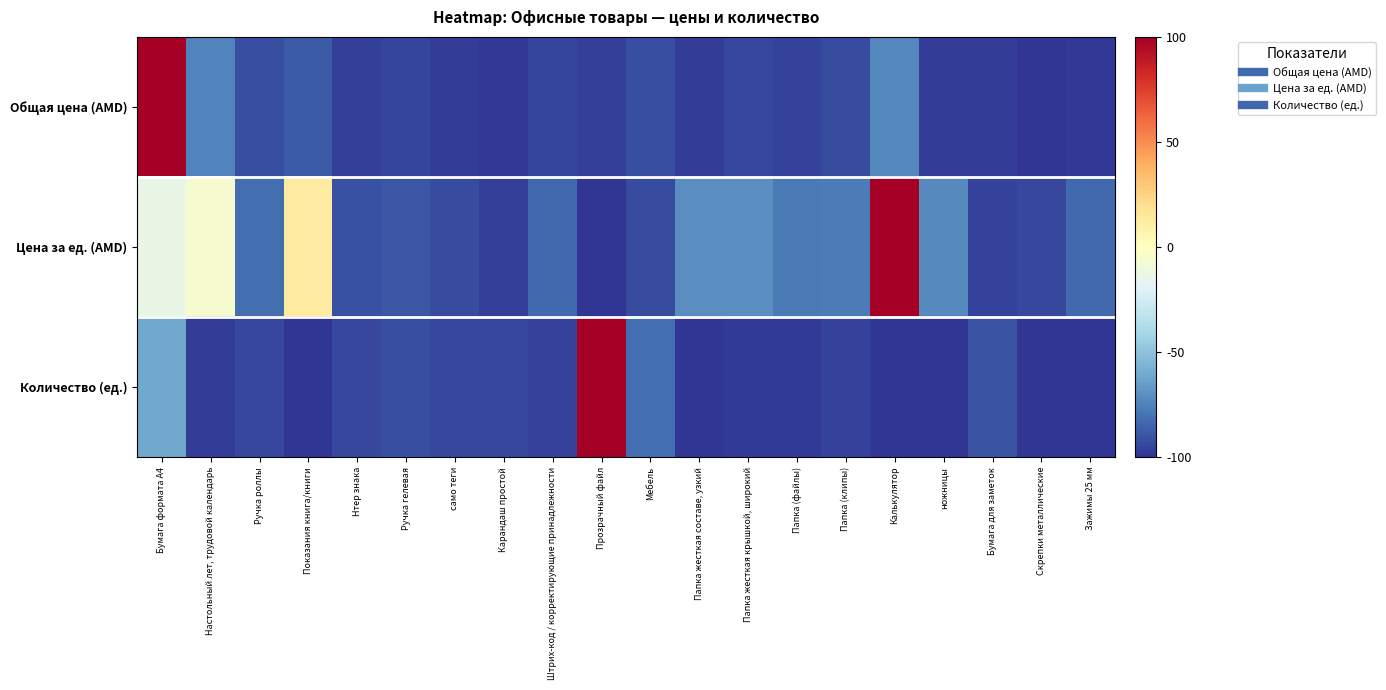

Reading left to right, what are all the values shown in this chart?

Общая цена (AMD): Бумага формата А4=100.0	Настольный лет, трудовой календарь=-74.6	Ручка роллы=-92.0	Показания книга/книги=-87.7	Нтер знака=-96.4	Ручка гелевая=-94.6	само теги=-97.3	Карандаш простой=-99.0	Штрих-код / корректирующие принадлежности=-94.9	Прозрачный файл=-96.4	Мебель=-92.0	Папка жесткая составе, узкий=-97.3	Папка жесткая крышкой, широкий=-93.9	Папка (файлы)=-95.6	Папка (клипы)=-92.6	Калькулятор=-73.0	ножницы=-97.5	Бумага для заметок=-97.6	Скрепки металлические=-100.0	Зажимы 25 мм=-98.8
Цена за ед. (AMD): Бумага формата А4=-13.4	Настольный лет, трудовой календарь=-5.9	Ручка роллы=-81.5	Показания книга/книги=13.0	Нтер знака=-90.9	Ручка гелевая=-89.8	само теги=-92.8	Карандаш простой=-96.6	Штрих-код / корректирующие принадлежности=-83.4	Прозрачный файл=-100.0	Мебель=-92.8	Папка жесткая составе, узкий=-70.9	Папка жесткая крышкой, широкий=-70.9	Папка (файлы)=-78.1	Папка (клипы)=-76.9	Калькулятор=100.0	ножницы=-72.0	Бумага для заметок=-95.8	Скрепки металлические=-94.0	Зажимы 25 мм=-83.4
Количество (ед.): Бумага формата А4=-61.6	Настольный лет, трудовой календарь=-97.2	Ручка роллы=-93.9	Показания книга/книги=-100.0	Нтер знака=-93.9	Ручка гелевая=-91.9	само теги=-93.9	Карандаш простой=-93.9	Штрих-код / корректирующие принадлежности=-96.0	Прозрачный файл=100.0	Мебель=-81.8	Папка жесткая составе, узкий=-100.0	Папка жесткая крышкой, широкий=-98.0	Папка (файлы)=-98.0	Папка (клипы)=-96.0	Калькулятор=-99.6	ножницы=-100.0	Бумага для заметок=-89.9	Скрепки металлические=-100.0	Зажимы 25 мм=-100.0